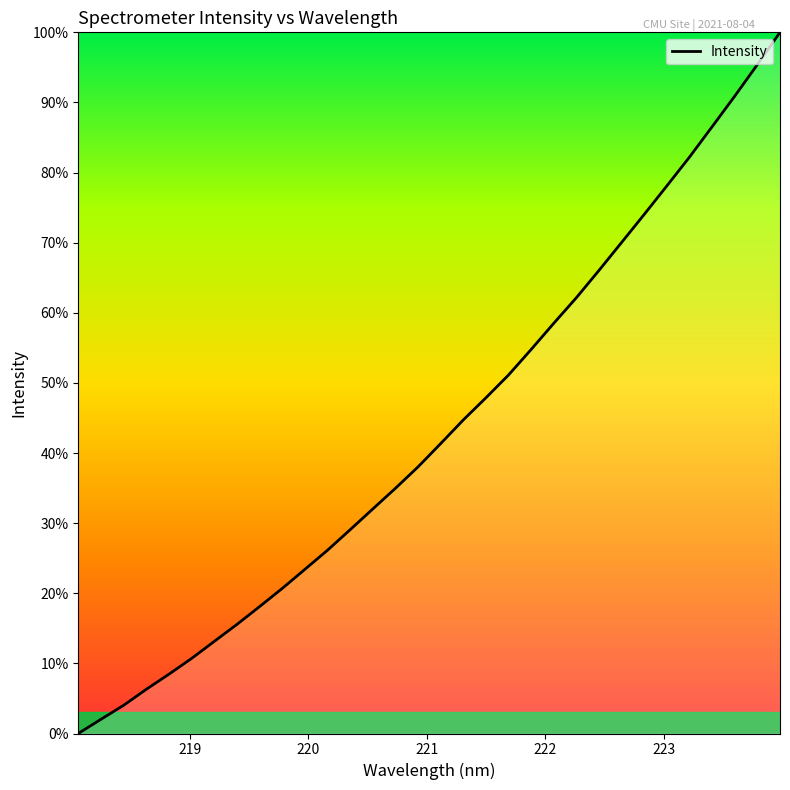

What is the difference between the maximum and minimum values?

100.0